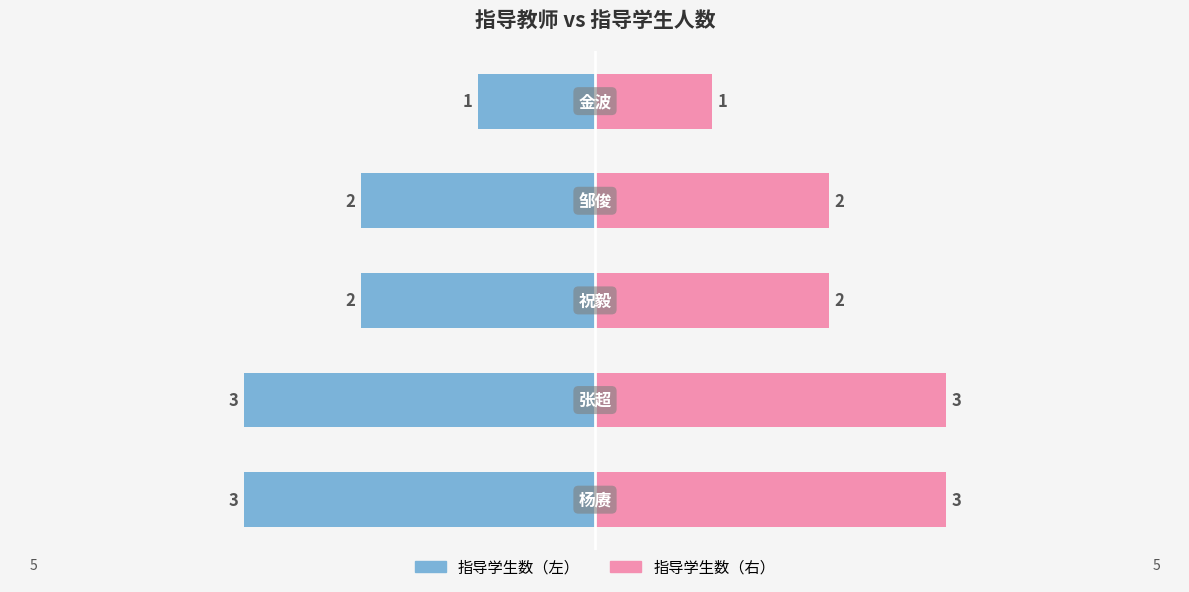

Count the values in the range 2 to 3.

4